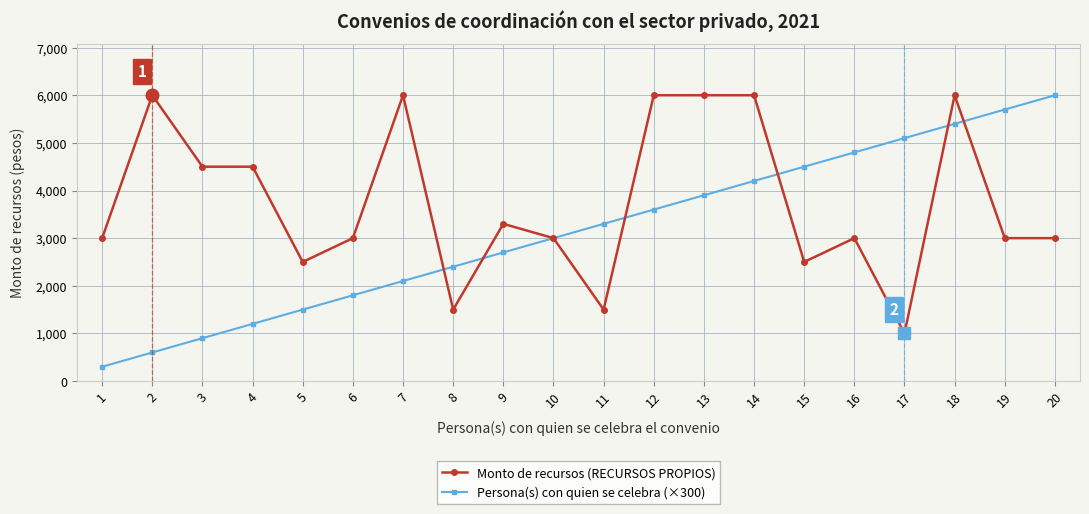

How many lines are shown in the chart?

2